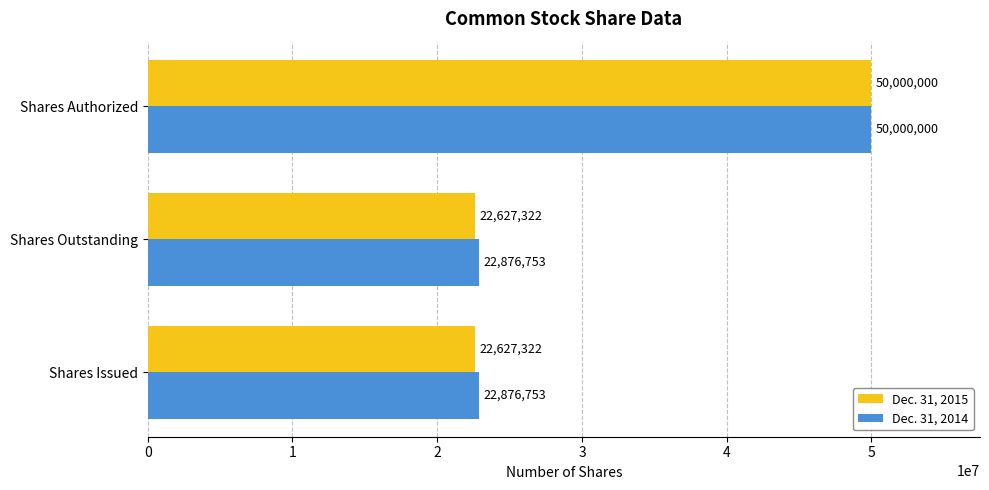

What are all the series names shown in the legend?

Dec. 31, 2015, Dec. 31, 2014